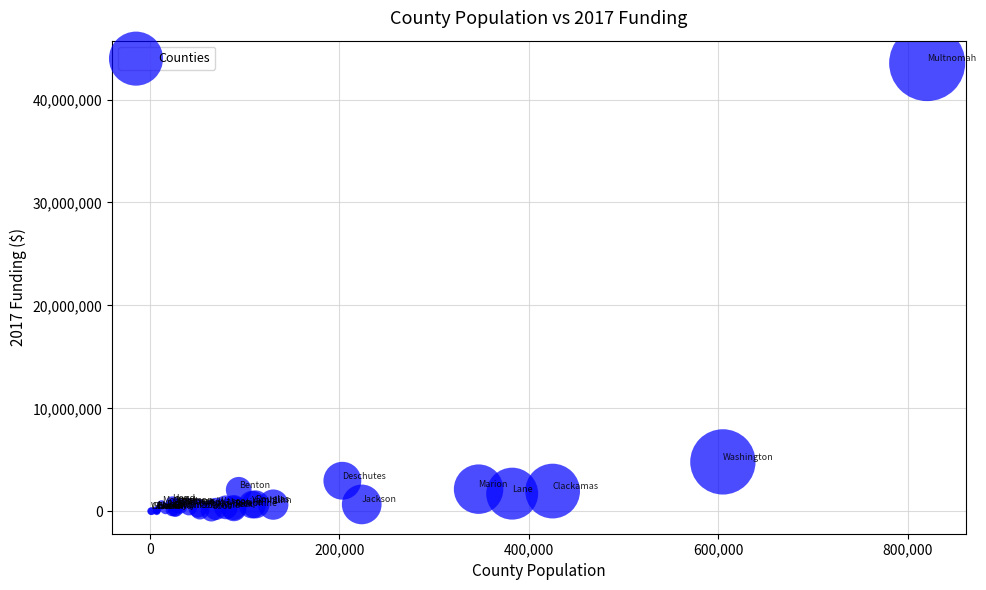

What Y value in the scatter plot is closest to 21771361?

4800731